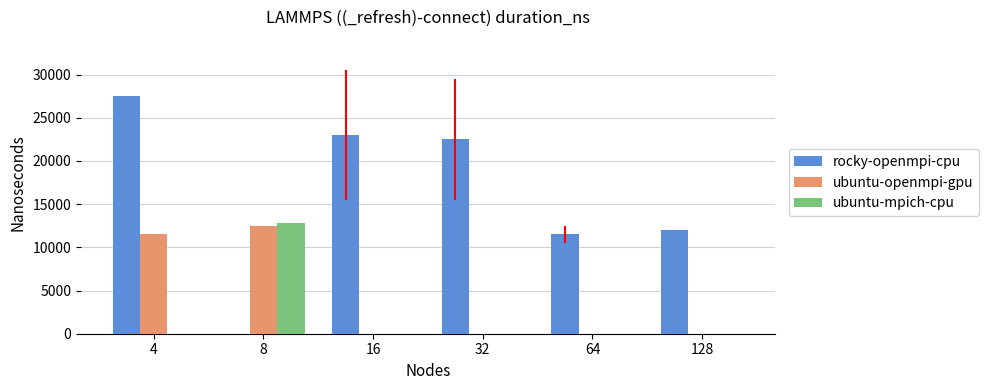

What is the maximum value shown in the chart?

27500